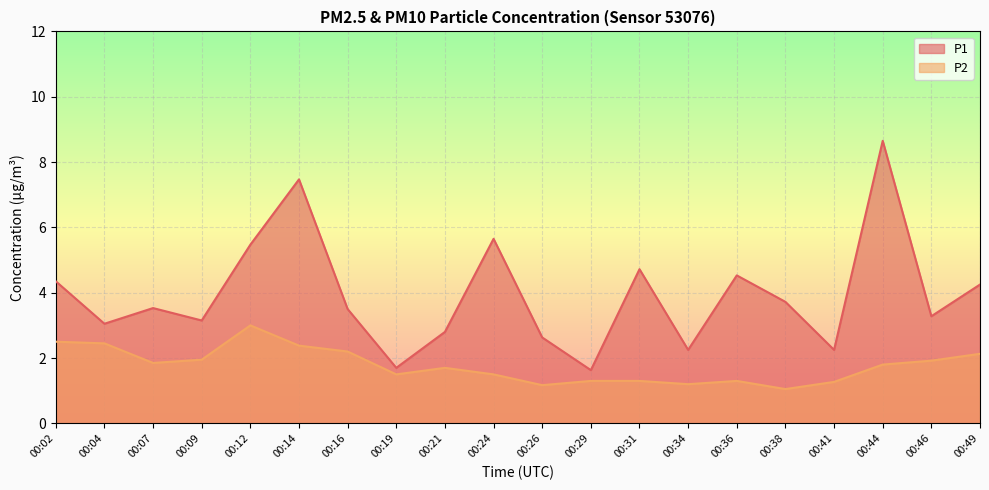

How many interior local valleys does the P2 series have?

5